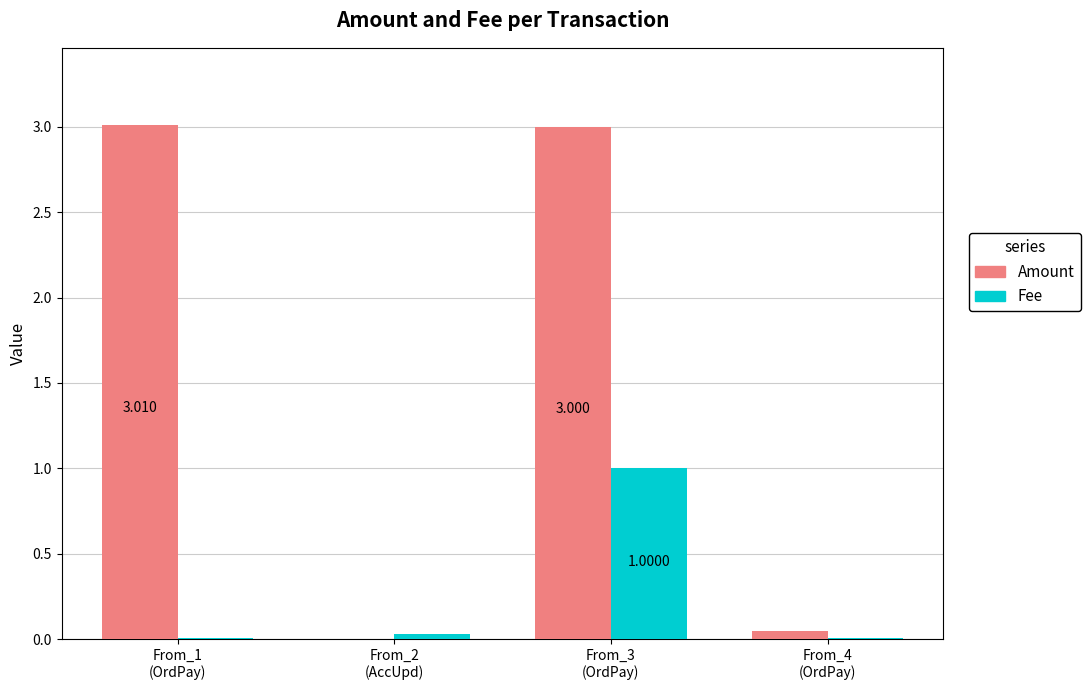

Which series has the largest total across all categories?

Amount